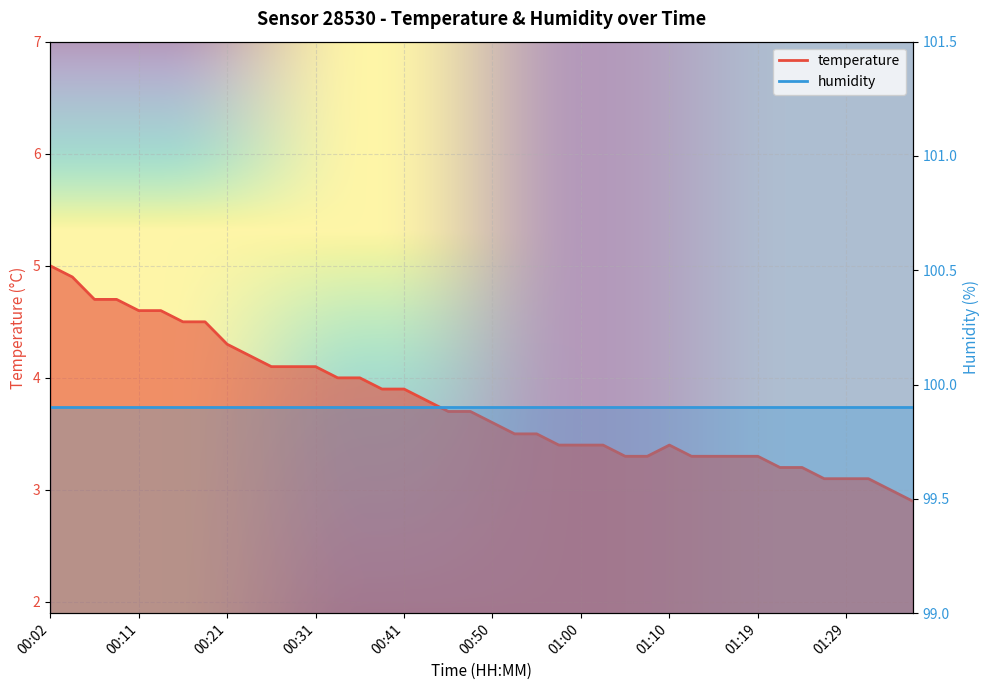

What is the change in value from 00:21 to 00:31?

-0.2